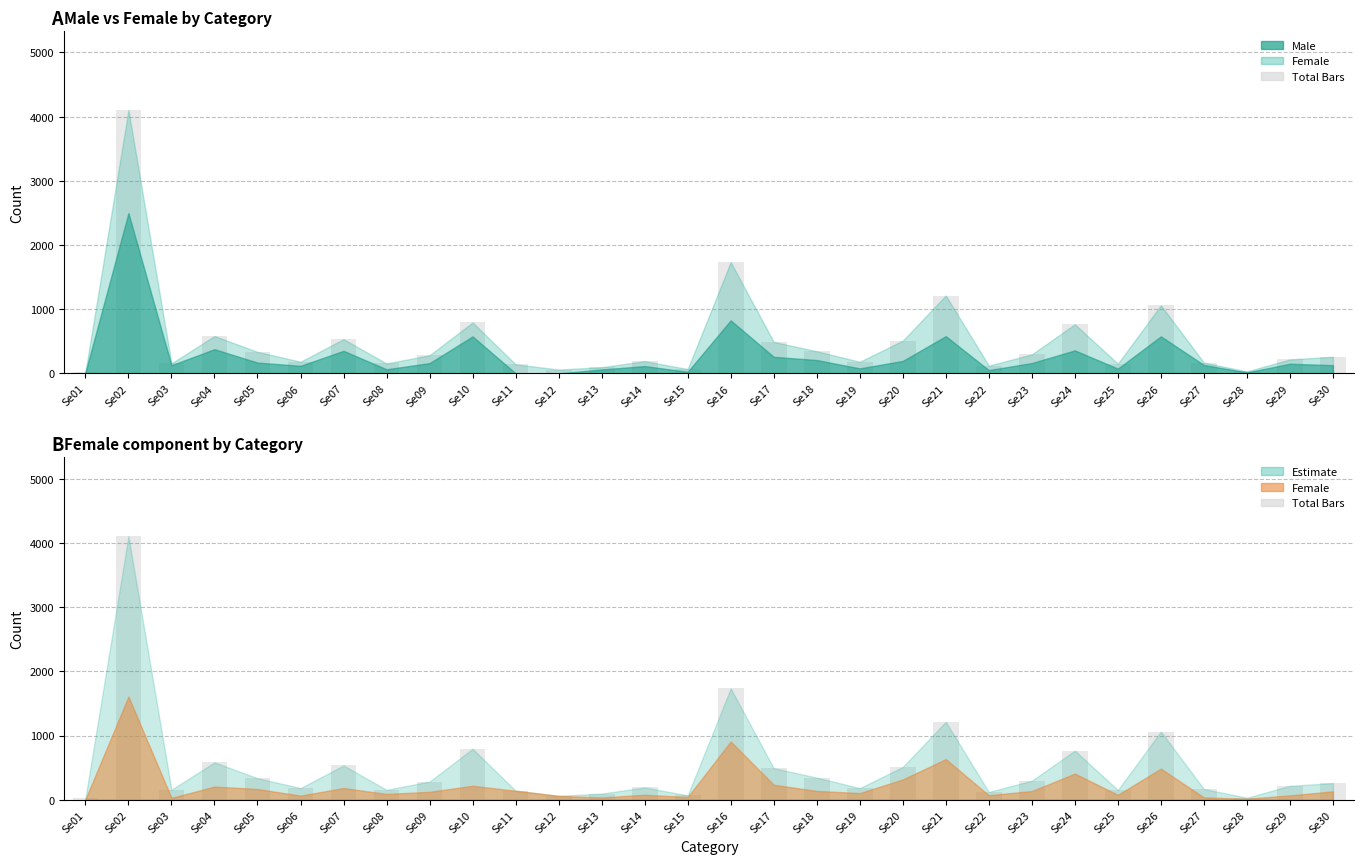

Does the chart contain stacked bars?

No